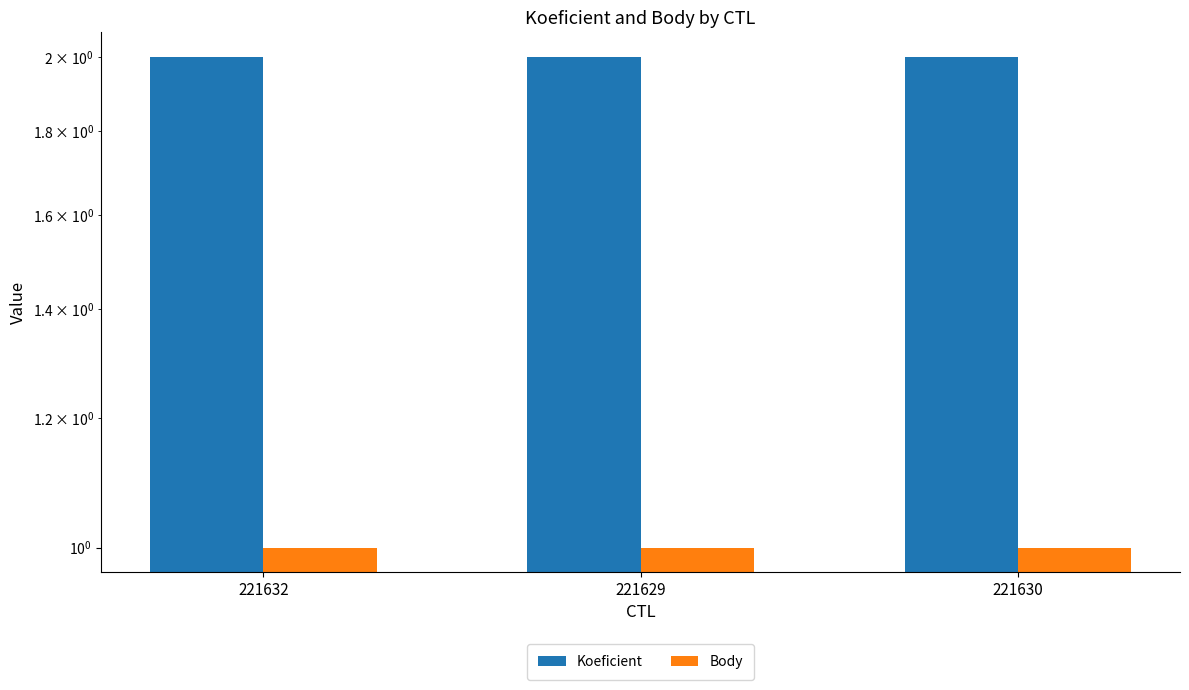

Which series changed the most between 221632 and 221629?

Koeficient